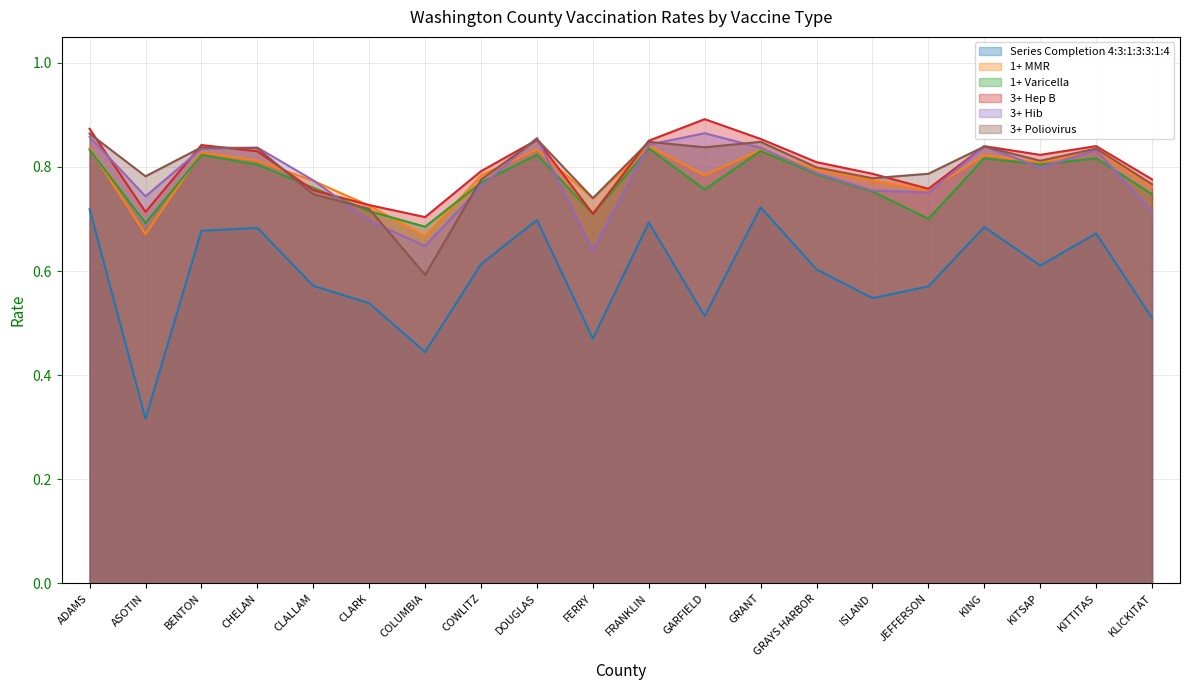

The value of 1+ MMR at JEFFERSON is 0.8. True or false?

True